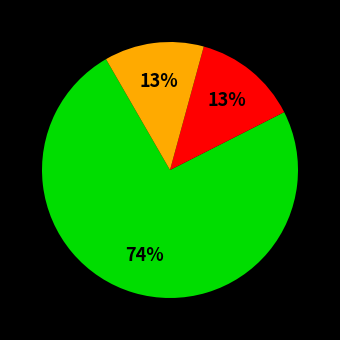

Is there a majority slice in this chart?

Yes